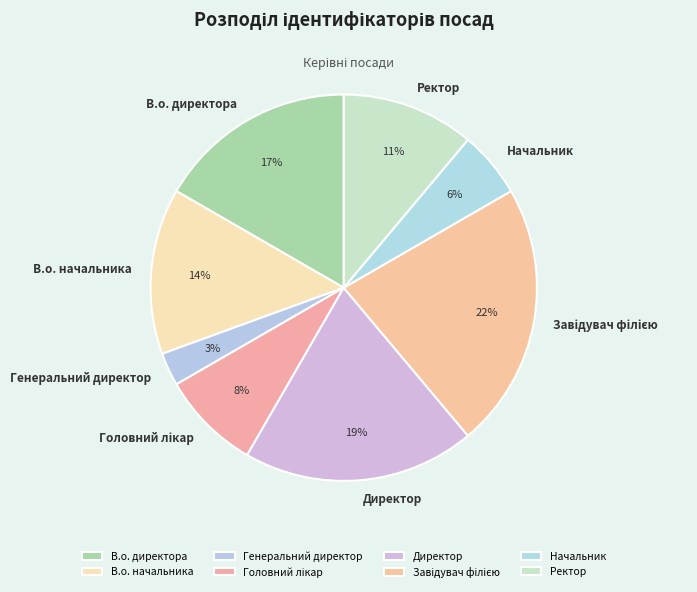

Count the number of slices in the pie.

8